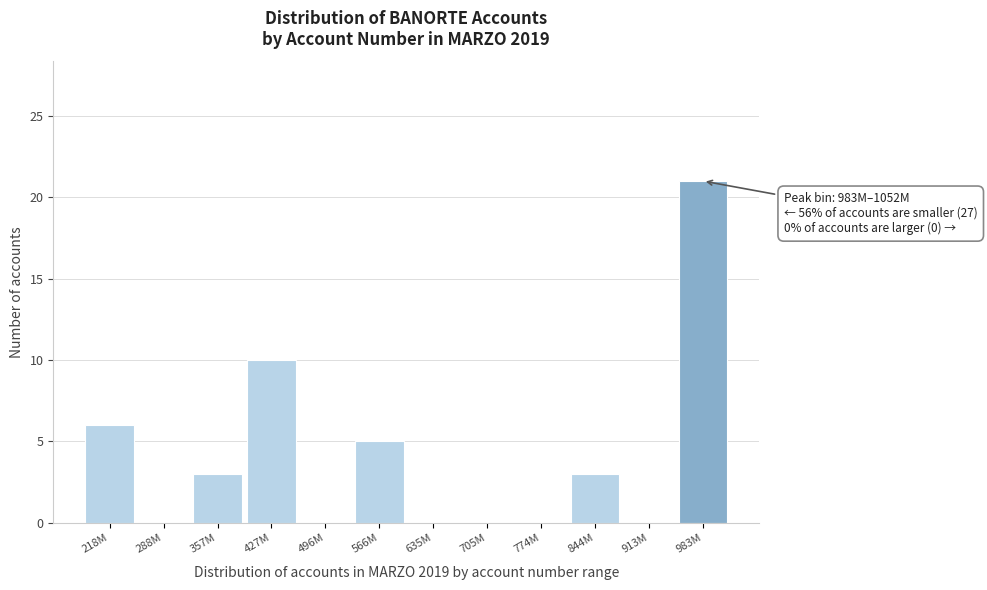

Reading left to right, transcribe all the data shown in this chart.

218M=6	288M=0	357M=3	427M=10	496M=0	566M=5	635M=0	705M=0	774M=0	844M=3	913M=0	983M=21